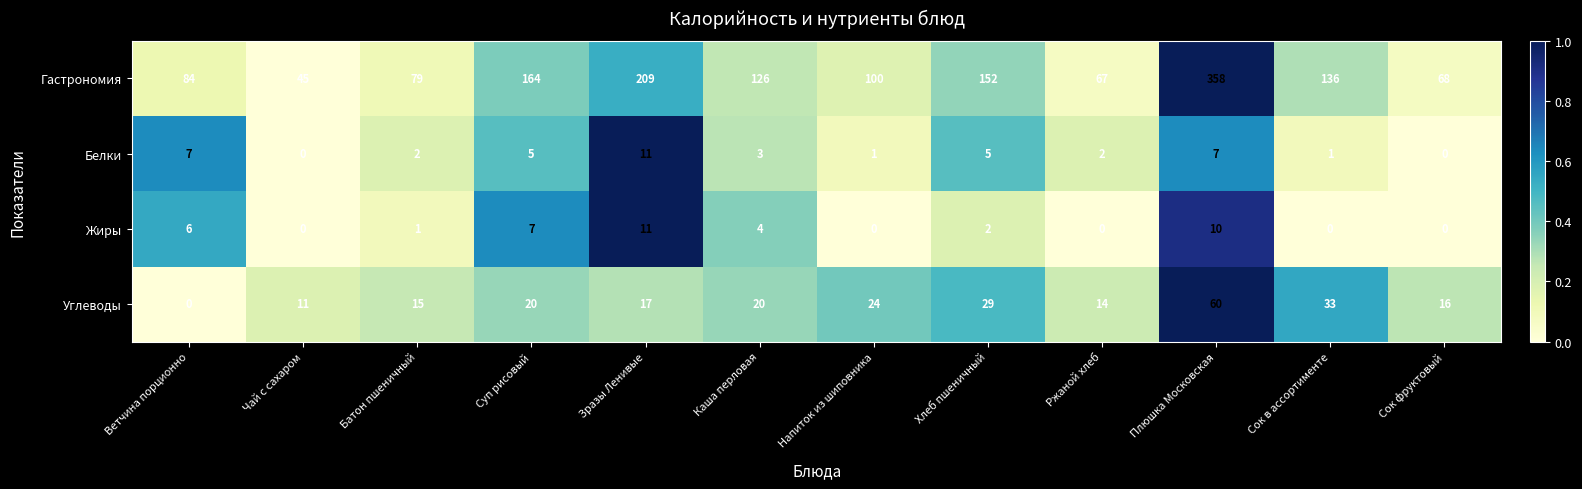

At how many categories does at least one series exceed 0?

12